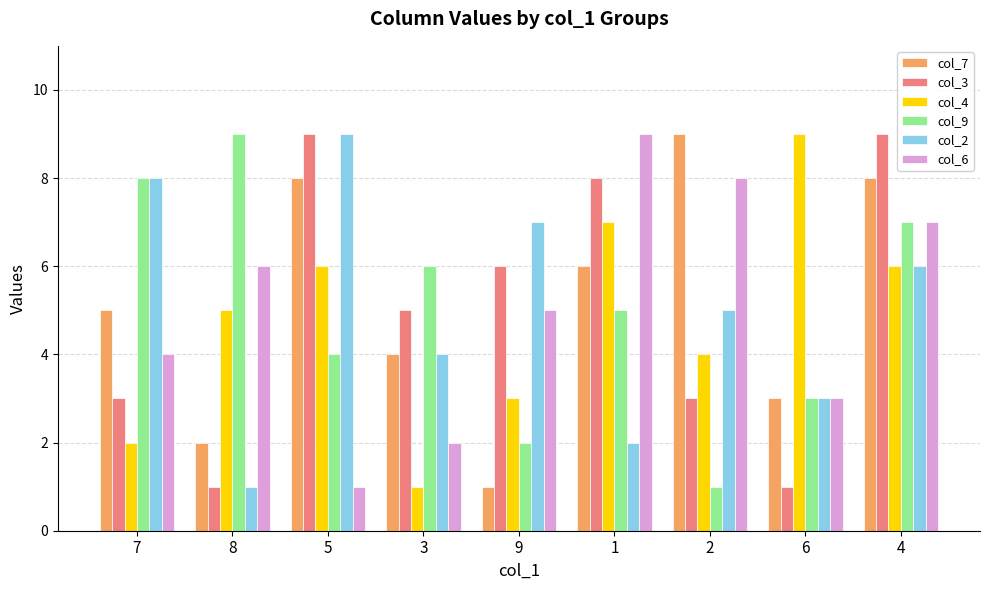

The value of col_9 at 9 is 1. True or false?

False